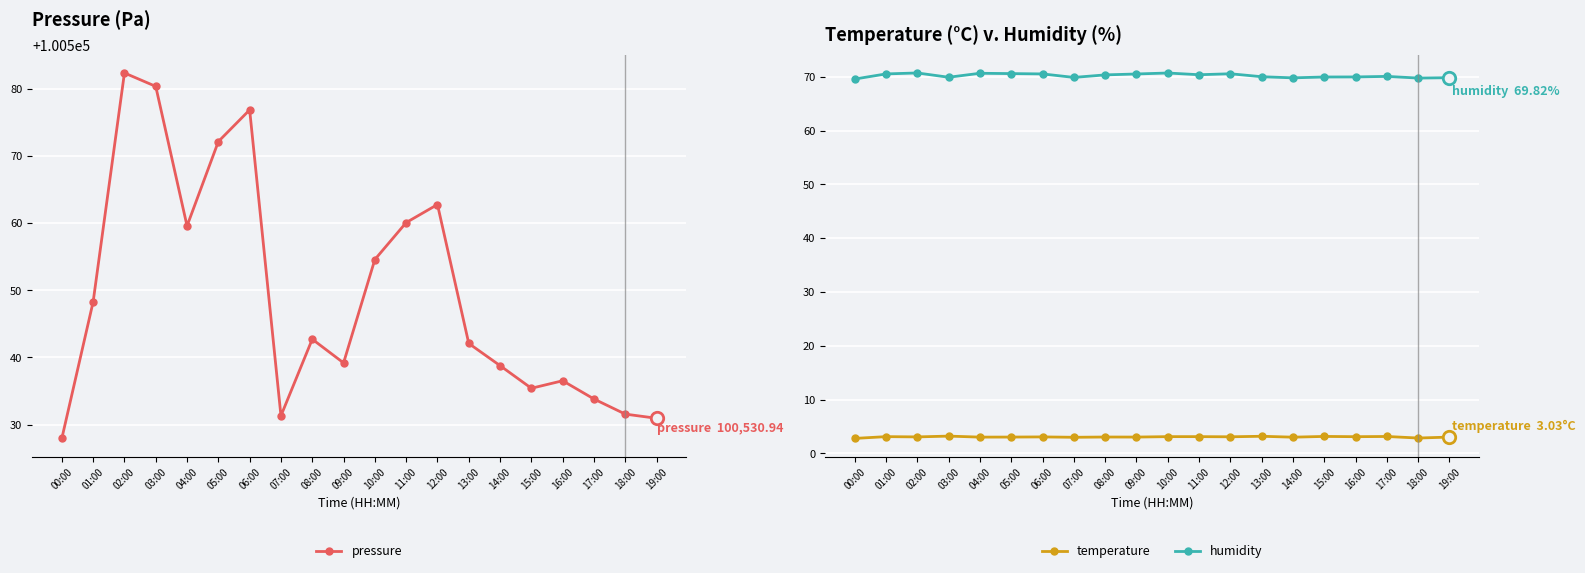

Which series has the widest spread of Y values?

pressure